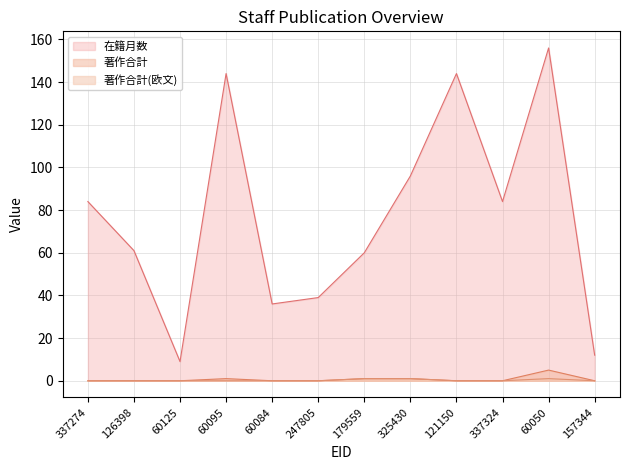

Rank the series at 337274 from highest to lowest value.

在籍月数, 著作合計, 著作合計(欧文)